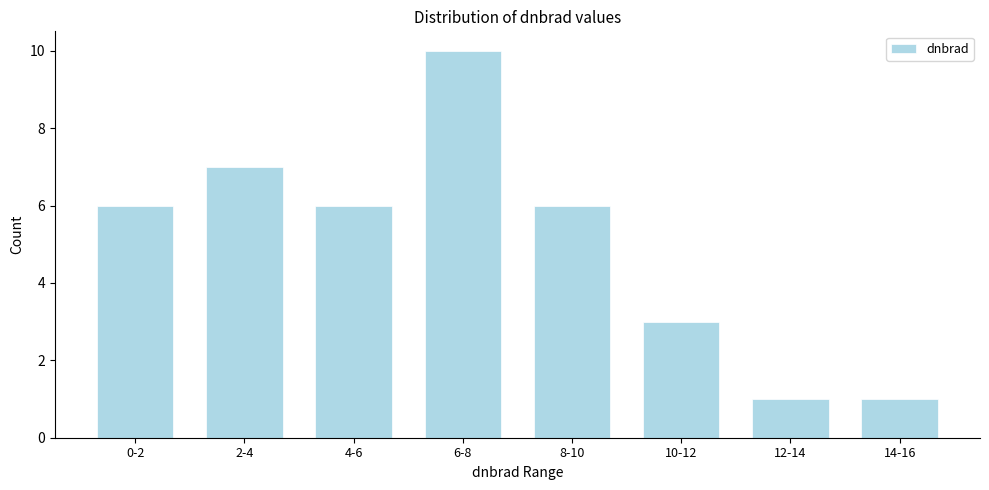

Reading left to right, extract all data points from this chart.

6	7	6	10	6	3	1	1